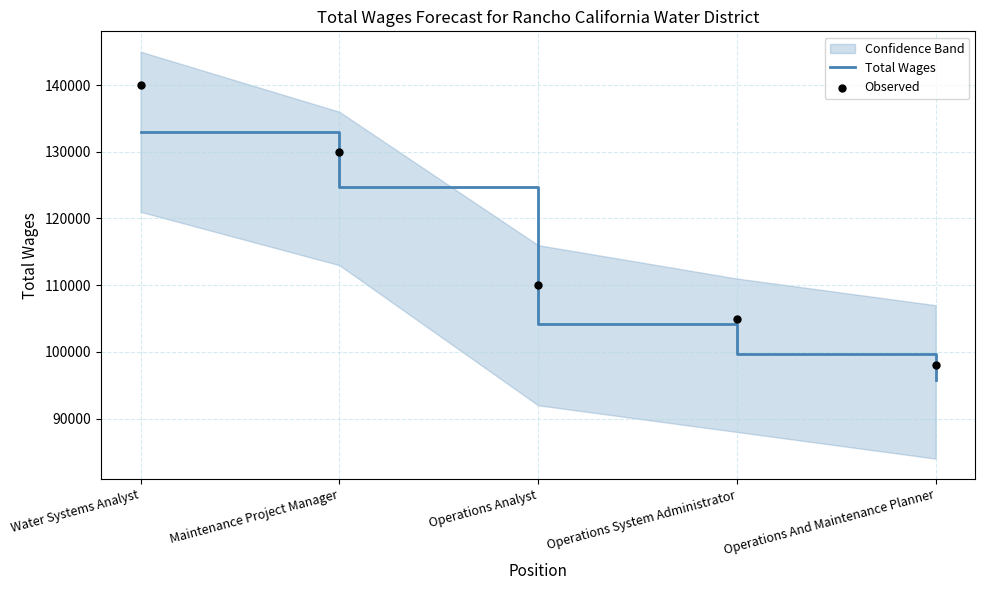

At how many categories does at least one series exceed 118528?

2